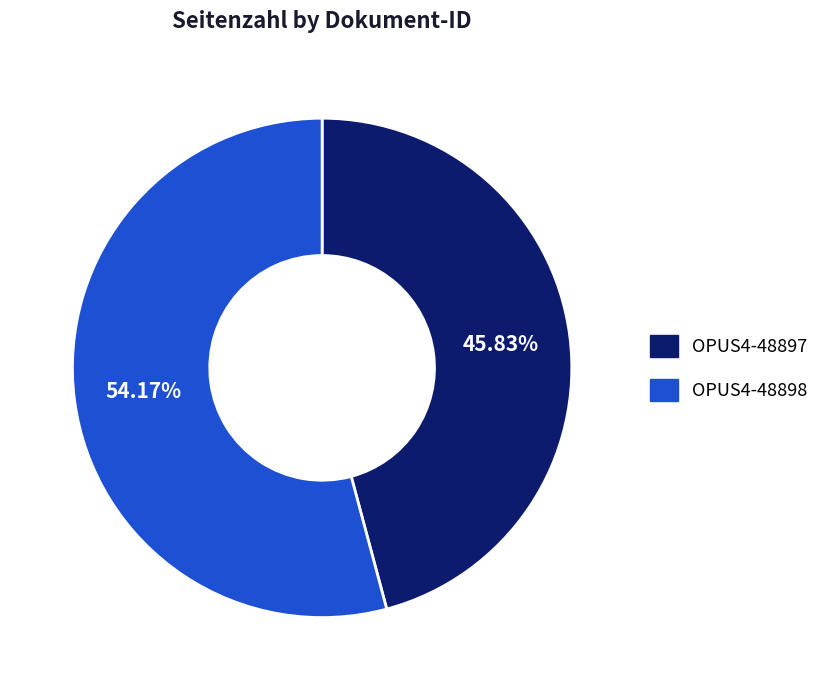

How many segments does this pie chart have?

2